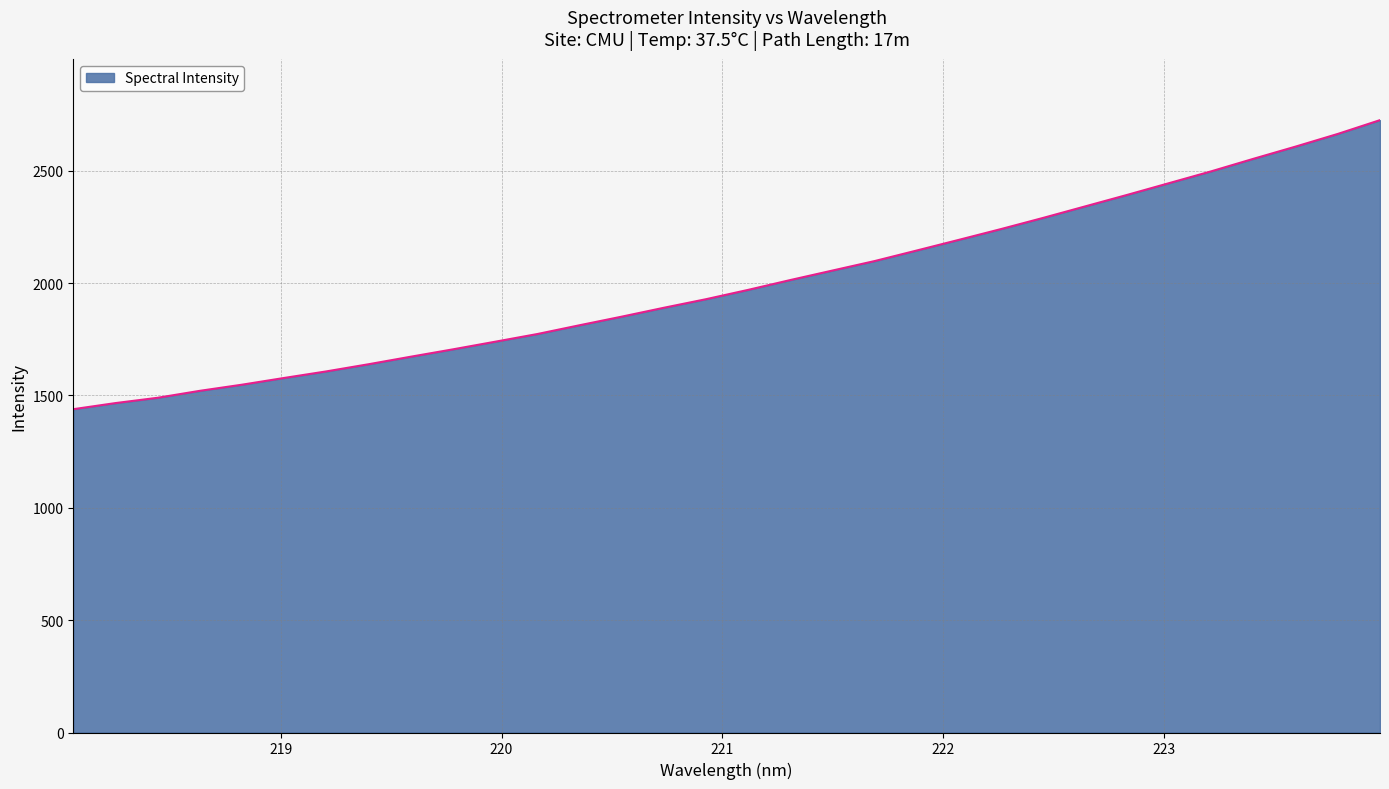

How many lines are shown in the chart?

1